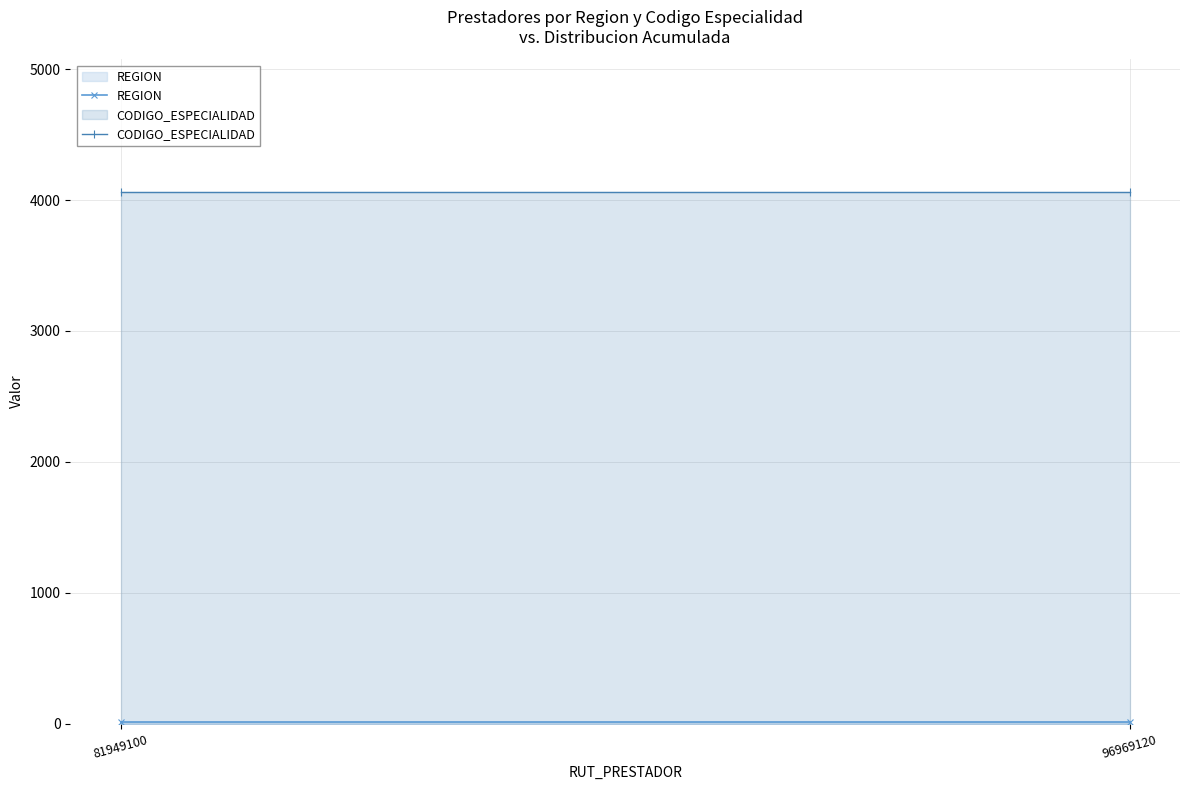

What is the sum of all REGION values?

20